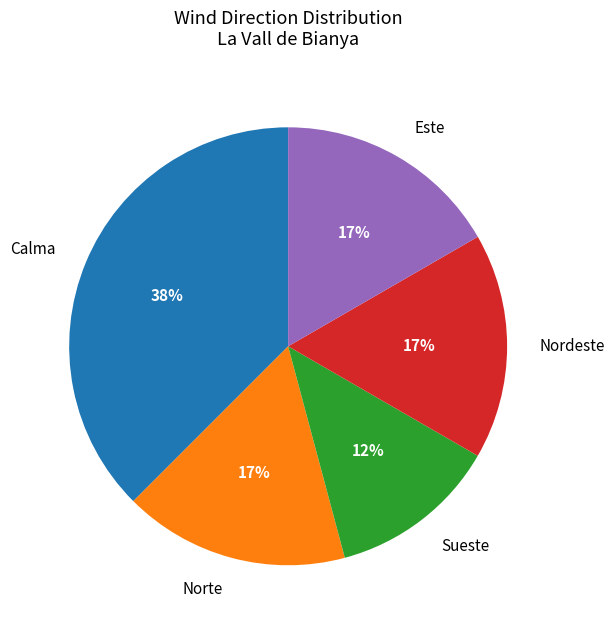

Does any single category account for the majority?

No